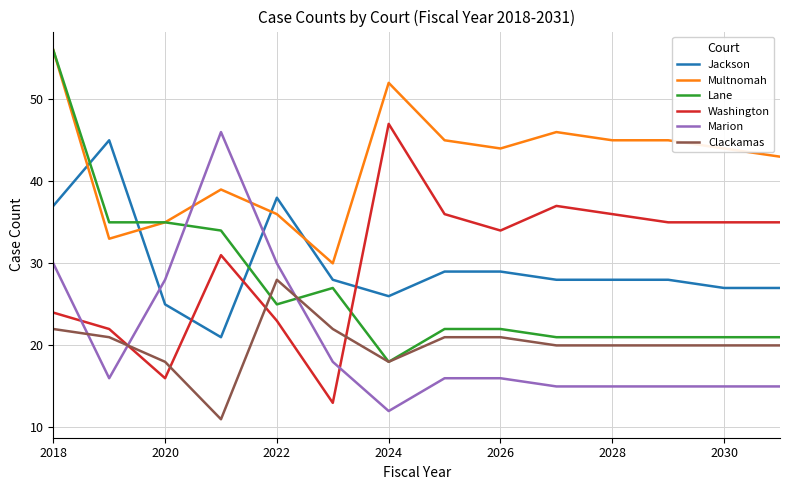

Which series has the widest spread of values?

Lane